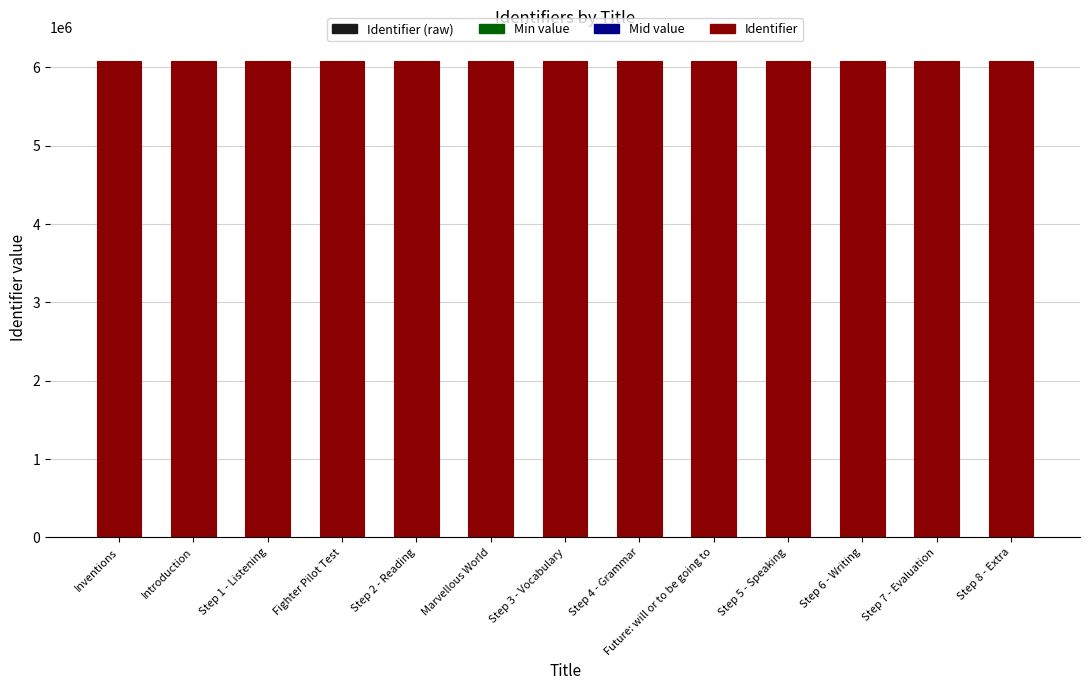

What is the smallest value displayed?

6084960